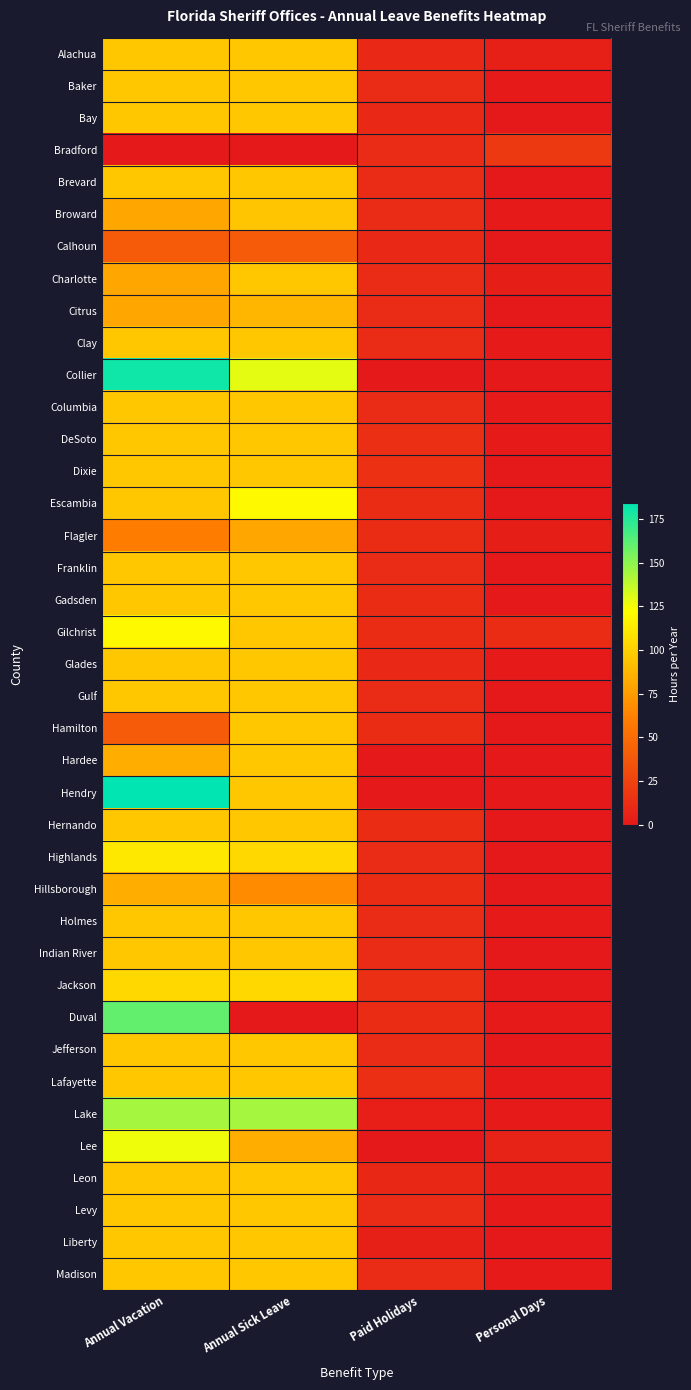

Rank the series at Paid Holidays from highest to lowest value.

Dixie, DeSoto, Jackson, Lafayette, Escambia, Flagler, Gadsden, Gilchrist, Hamilton, Hernando, Hillsborough, Duval, Baker, Bradford, Brevard, Broward, Charlotte, Citrus, Clay, Columbia, Franklin, Gulf, Highlands, Holmes, Indian River, Jefferson, Levy, Madison, Alachua, Bay, Calhoun, Glades, Leon, Liberty, Lake, Collier, Hardee, Hendry, Lee